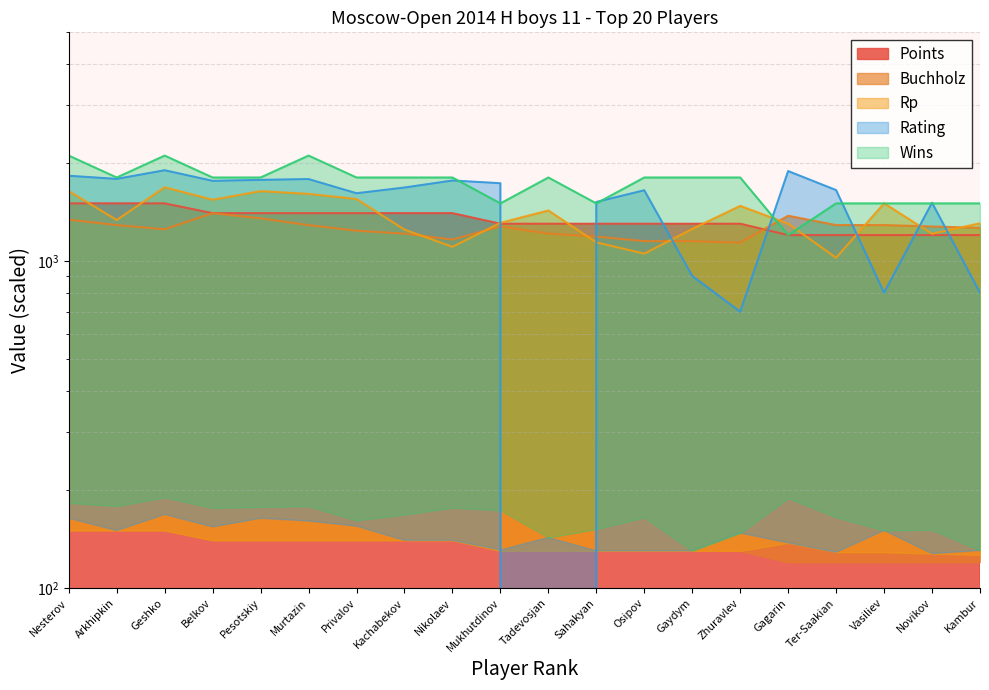

How many interior local peaks does the Rp series have?

5